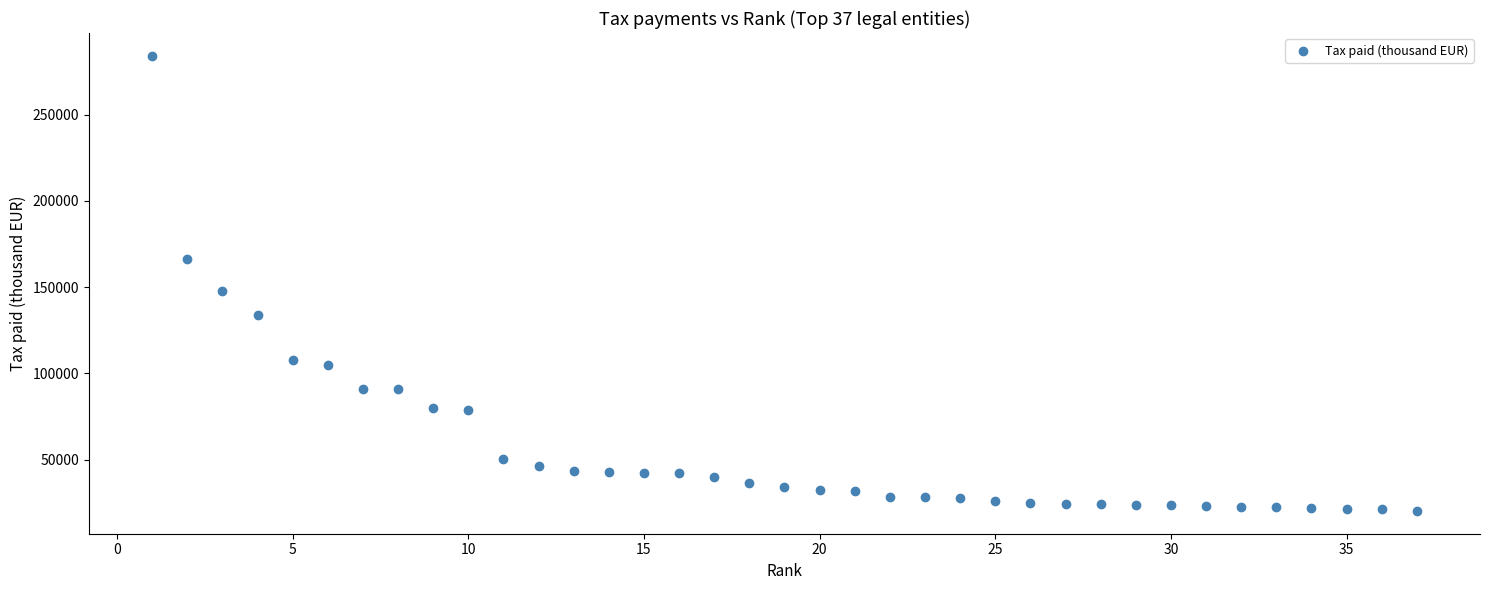

What Y value in the scatter plot is closest to 152182?

147853